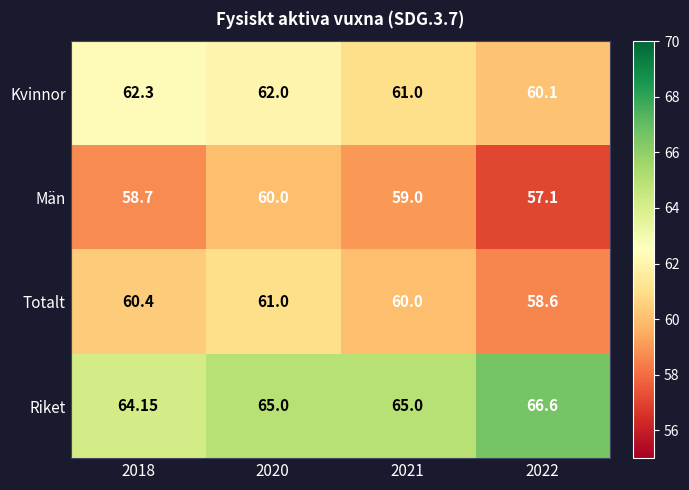

Is the value of Totalt at 2021 greater than the value of Kvinnor at 2018?

No